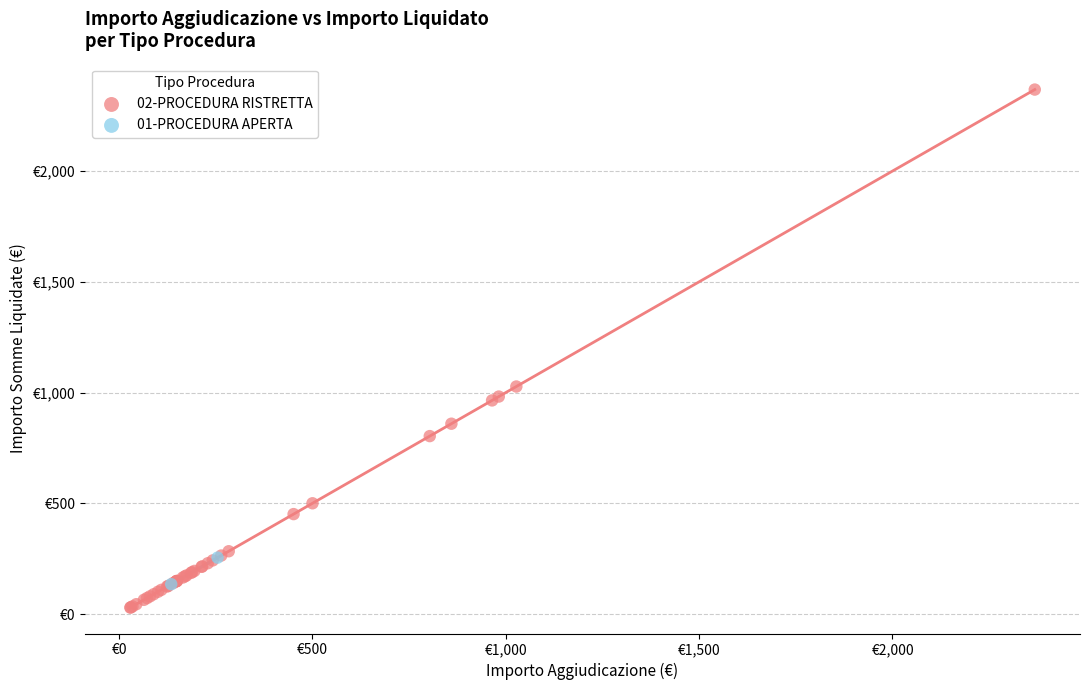

Which series reaches the maximum Y coordinate?

02-PROCEDURA RISTRETTA